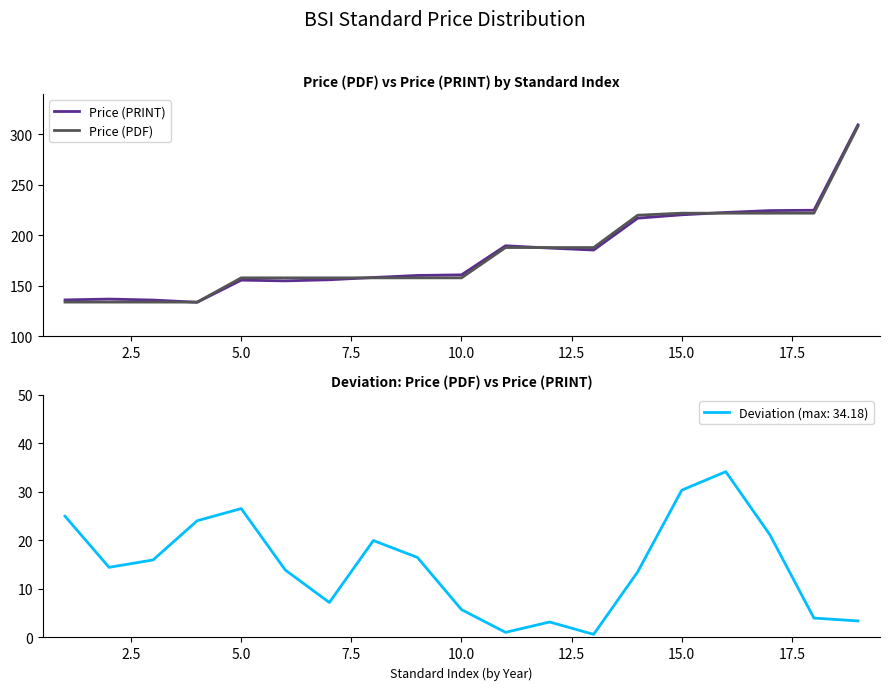

What is the maximum value for Price (PDF)?

308.0